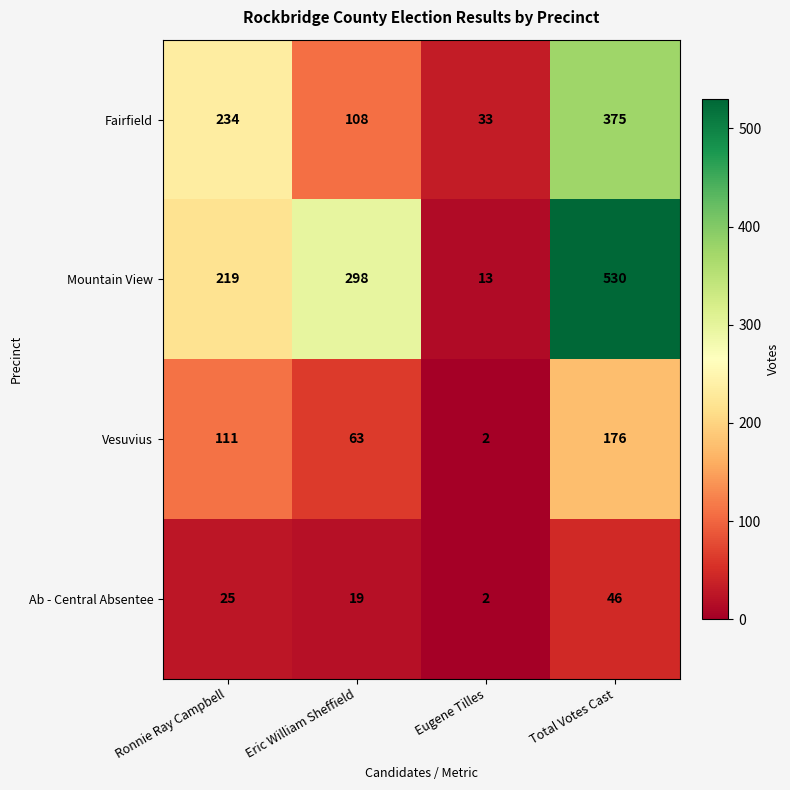

Rank the series by their average value, from highest to lowest.

Mountain View, Fairfield, Vesuvius, Ab - Central Absentee